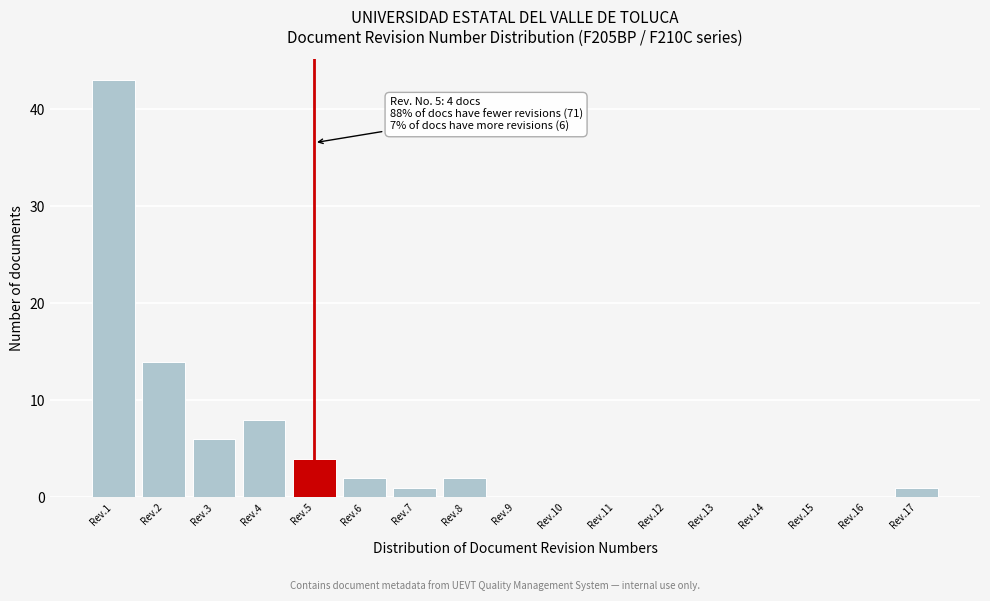

Reading left to right, what are all the values shown in this chart?

Rev.1=43	Rev.2=14	Rev.3=6	Rev.4=8	Rev.5=4	Rev.6=2	Rev.7=1	Rev.8=2	Rev.9=0	Rev.10=0	Rev.11=0	Rev.12=0	Rev.13=0	Rev.14=0	Rev.15=0	Rev.16=0	Rev.17=1